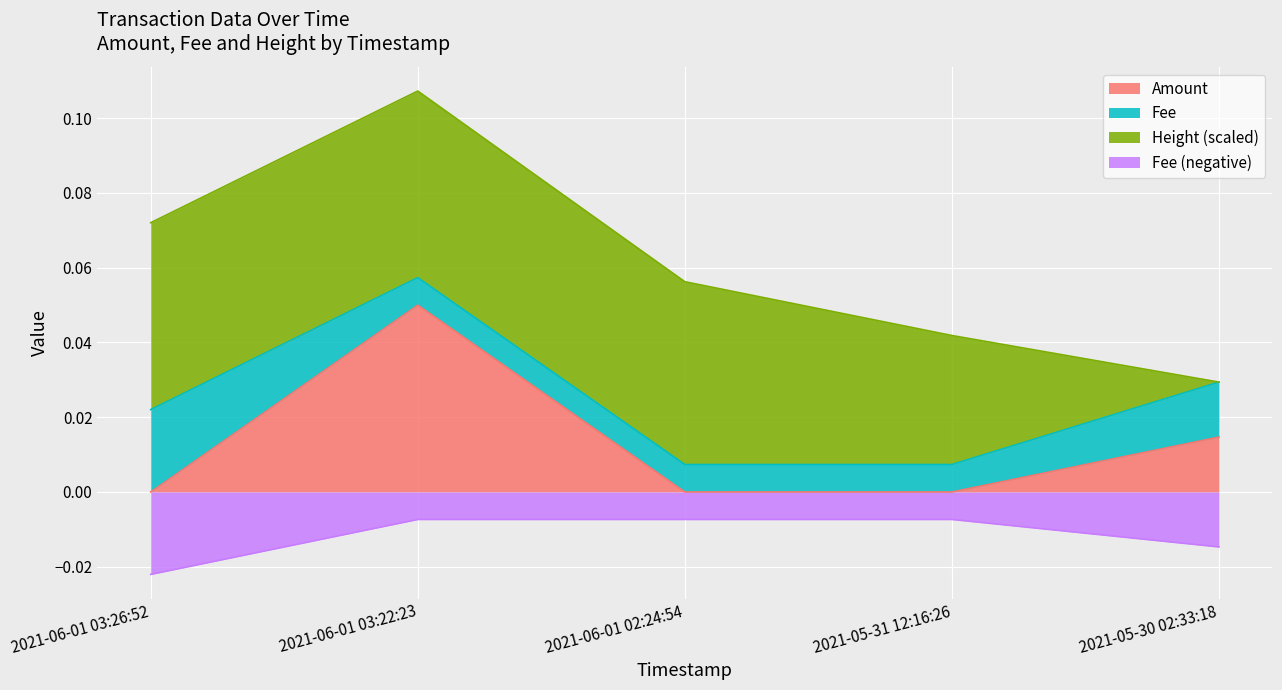

True or false: Fee and Amount cross at least once.

False